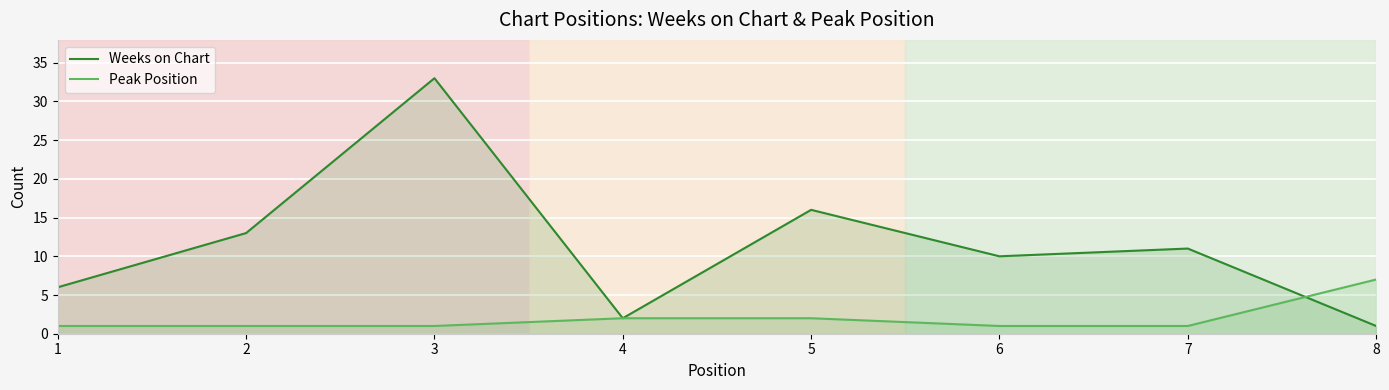

At 2, list the series in order from smallest to largest.

Peak Position, Weeks on Chart